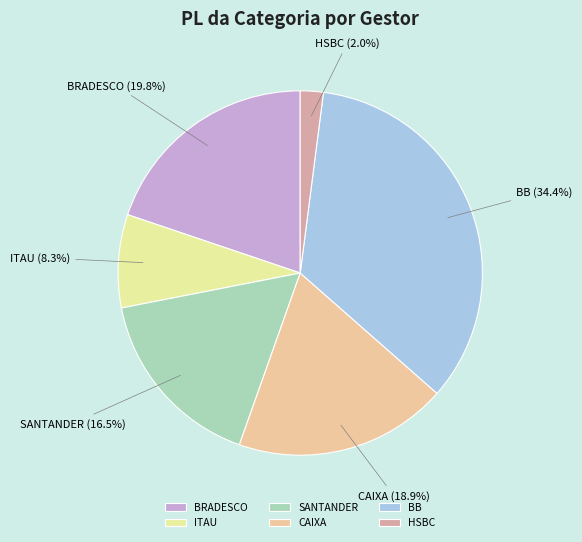

The HSBC slice represents 2% of the pie. True or false?

True